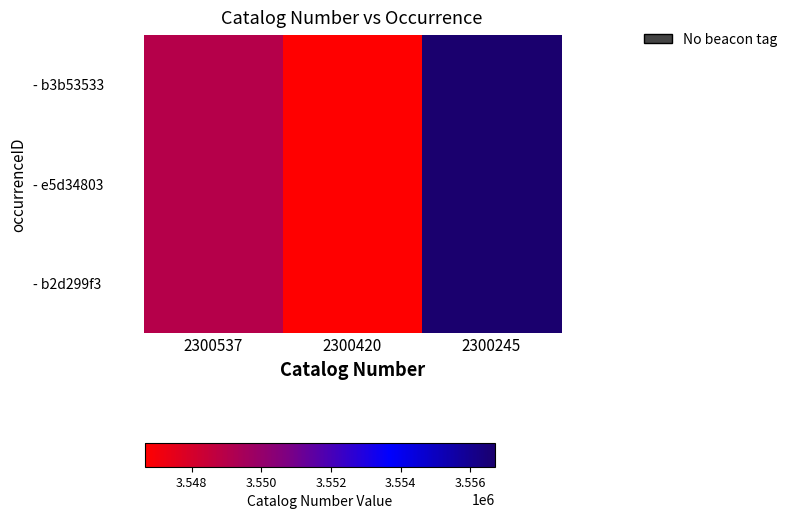

At how many categories does at least one series exceed 0?

2